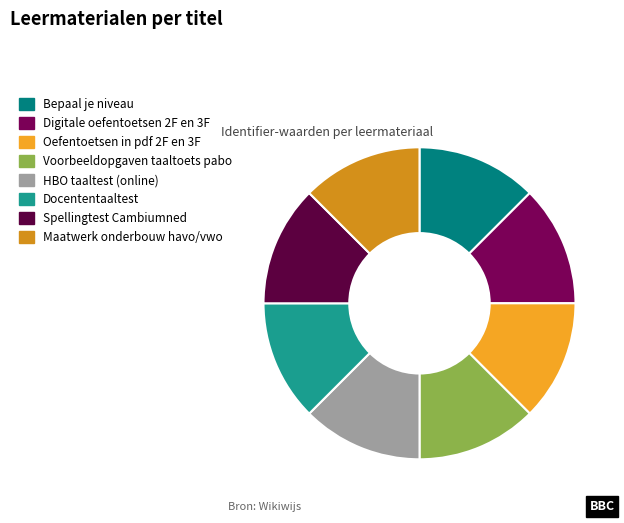

Which category has the smallest portion of the pie?

Voorbeeldopgaven taaltoets pabo